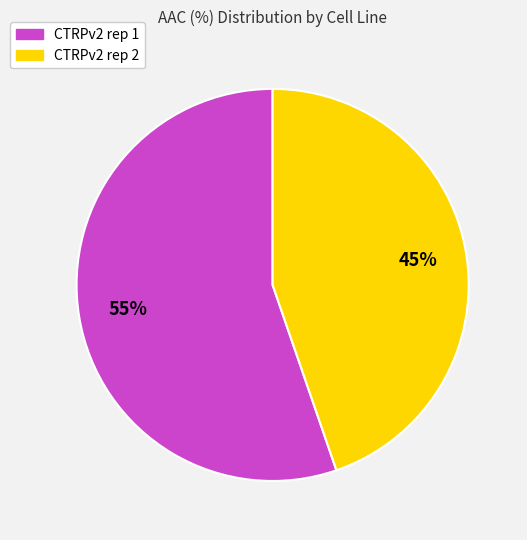

Is it true that CTRPv2 rep 1 is 49% of the pie?

False